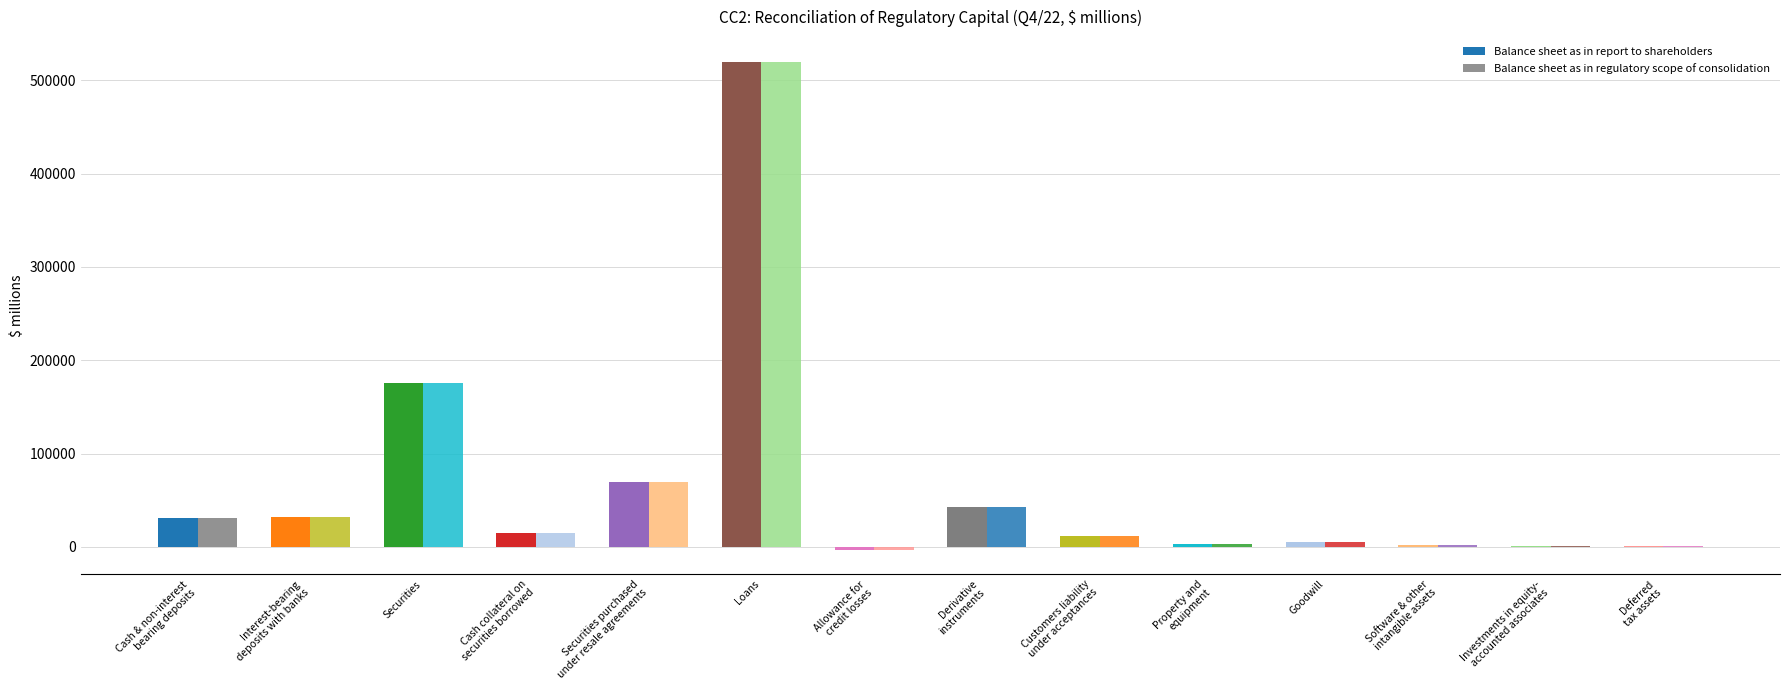

Count the number of data series in this chart.

2